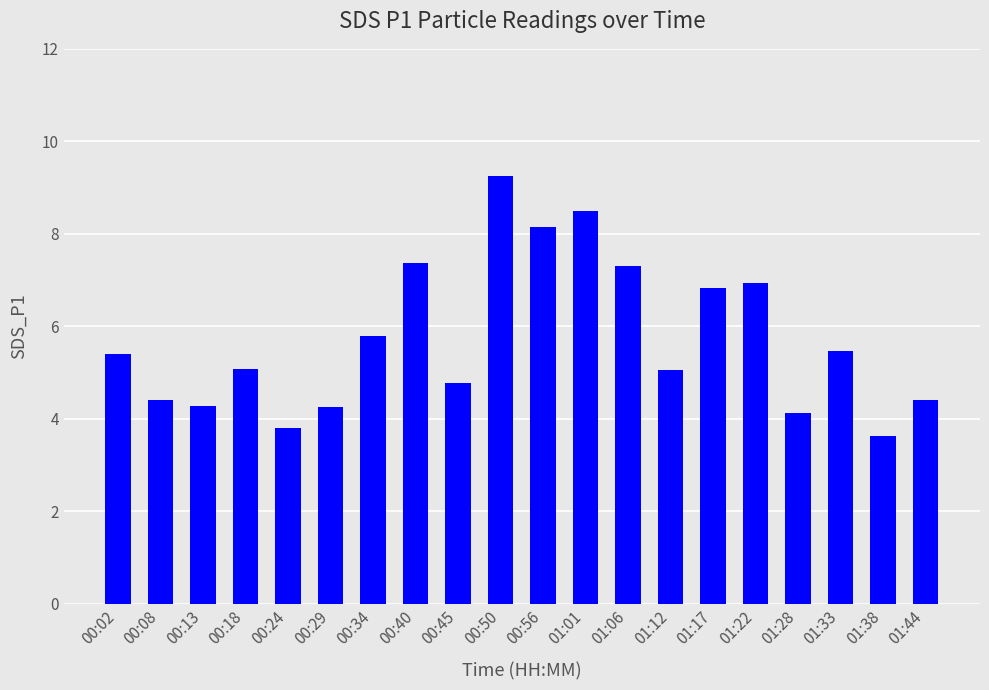

What is the label of the 5th bar from the right?

01:22